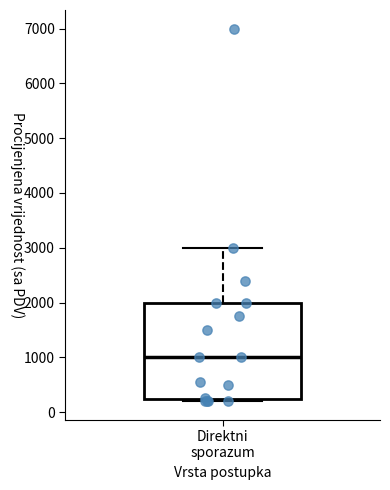

Read this box plot against the y-axis: the position of the median line, the range covered by the box, and the ends of both whiskers. The values are not printed on the chart, so give them approximately, as read against the axis.

median 1000, box 200 to 2000, whiskers 200 (just below the box's lower edge) to 3000